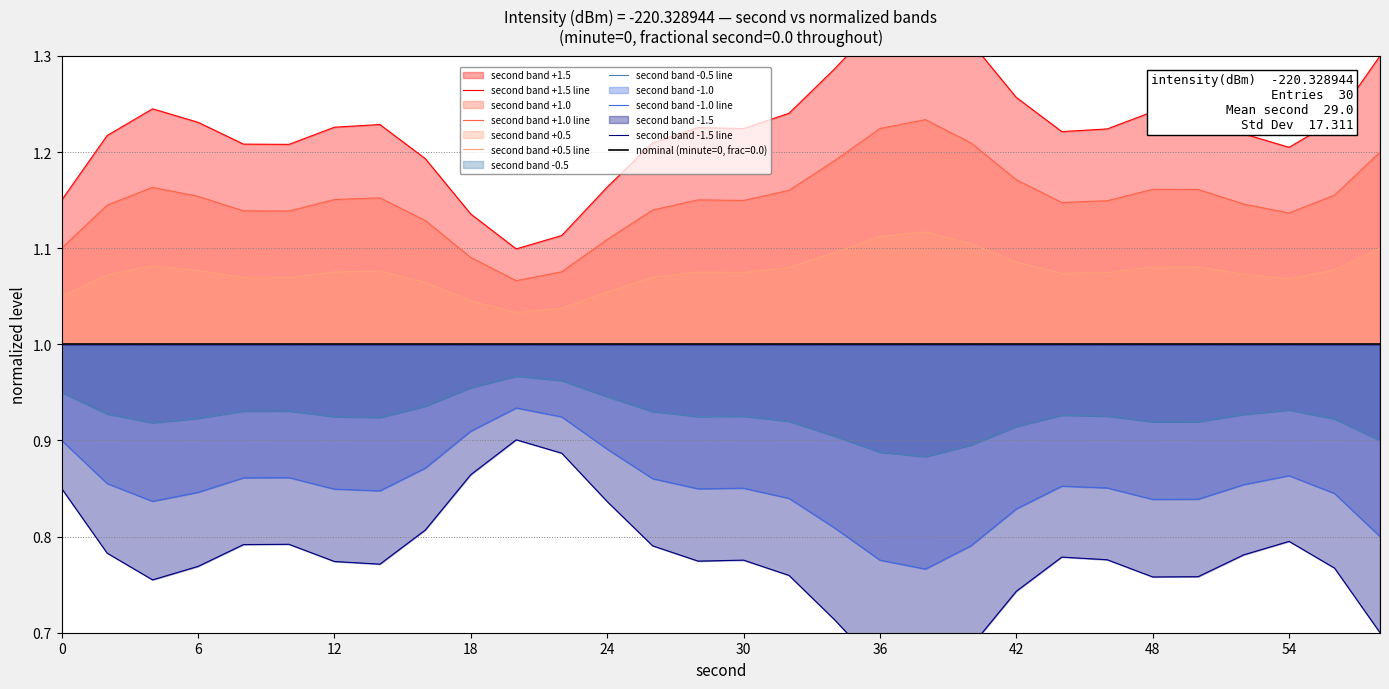

What is the greatest value displayed?

1.4